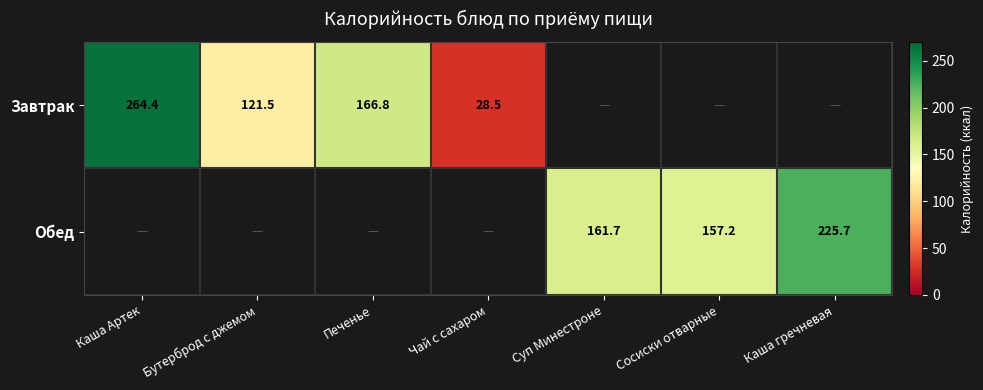

Is the value of Завтрак at Чай с сахаром greater than the value of Обед at Суп Минестроне?

No